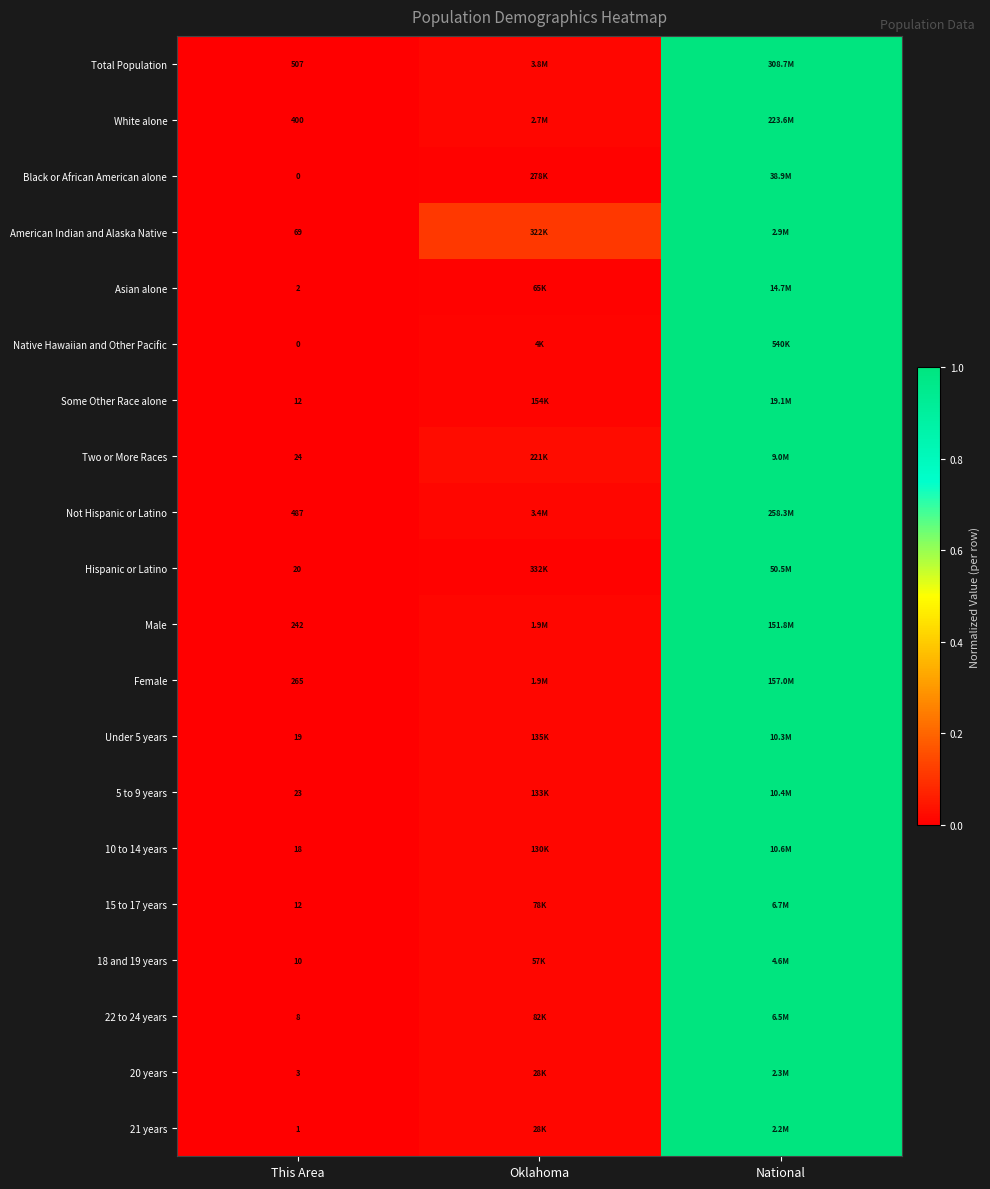

Between Oklahoma and This Area, which is larger?

Oklahoma